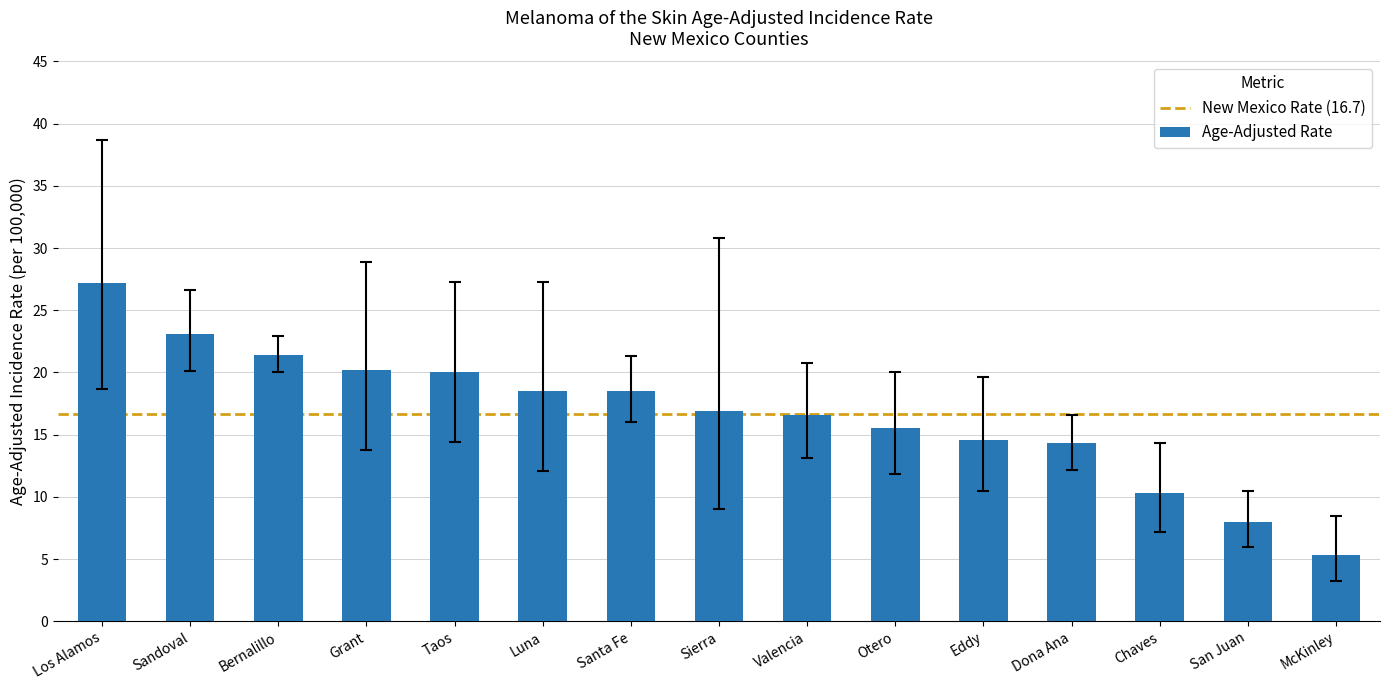

What is the ratio of the value at Sierra to the value at Taos?

0.8